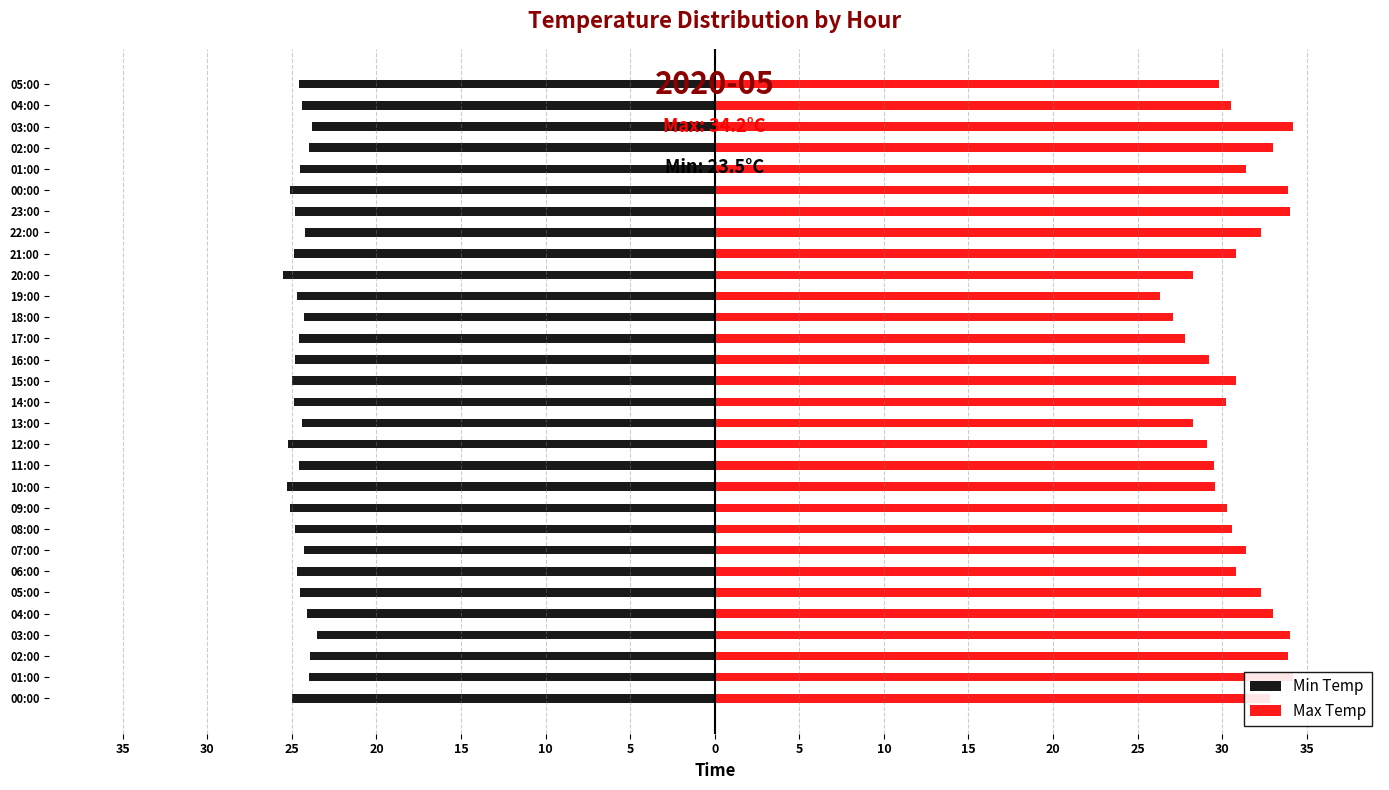

Count the number of categories in the chart.

30